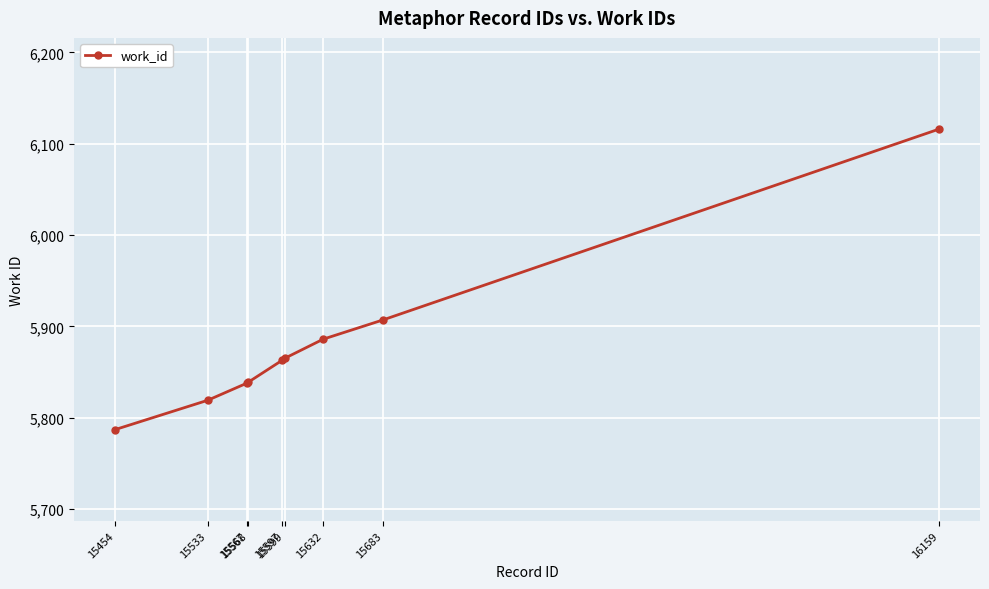

What is the value of the 7th point from the left?

5886